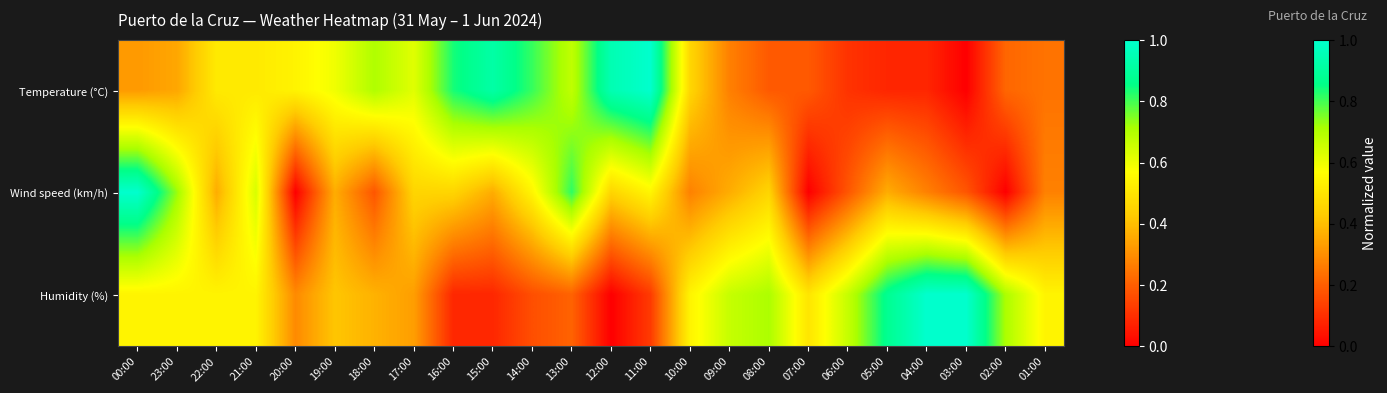

Reading left to right, what are all the values shown in this chart?

Temperature (°C): 00:00=0.3	23:00=0.4	22:00=0.5	21:00=0.5	20:00=0.5	19:00=0.6	18:00=0.7	17:00=0.6	16:00=0.8	15:00=0.9	14:00=0.8	13:00=0.7	12:00=0.9	11:00=1.0	10:00=0.5	09:00=0.3	08:00=0.2	07:00=0.2	06:00=0.1	05:00=0.1	04:00=0.1	03:00=0.0	02:00=0.2	01:00=0.2
Wind speed (km/h): 00:00=1.0	23:00=0.7	22:00=0.4	21:00=0.6	20:00=0.0	19:00=0.4	18:00=0.2	17:00=0.5	16:00=0.5	15:00=0.4	14:00=0.5	13:00=0.8	12:00=0.5	11:00=0.5	10:00=0.3	09:00=0.4	08:00=0.5	07:00=0.0	06:00=0.2	05:00=0.4	04:00=0.3	03:00=0.2	02:00=0.0	01:00=0.3
Humidity (%): 00:00=0.5	23:00=0.5	22:00=0.5	21:00=0.5	20:00=0.3	19:00=0.4	18:00=0.4	17:00=0.3	16:00=0.1	15:00=0.1	14:00=0.2	13:00=0.2	12:00=0.0	11:00=0.1	10:00=0.5	09:00=0.7	08:00=0.7	07:00=0.5	06:00=0.7	05:00=0.9	04:00=1.0	03:00=1.0	02:00=0.7	01:00=0.5